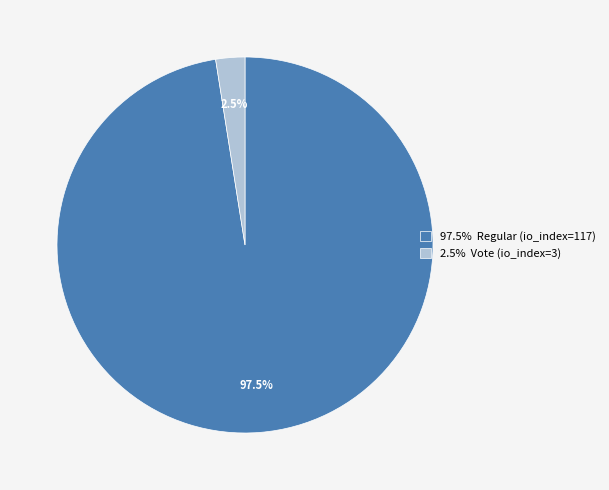

How much of the chart is everything except 2.5% Vote (io_index=3)?

97.5%